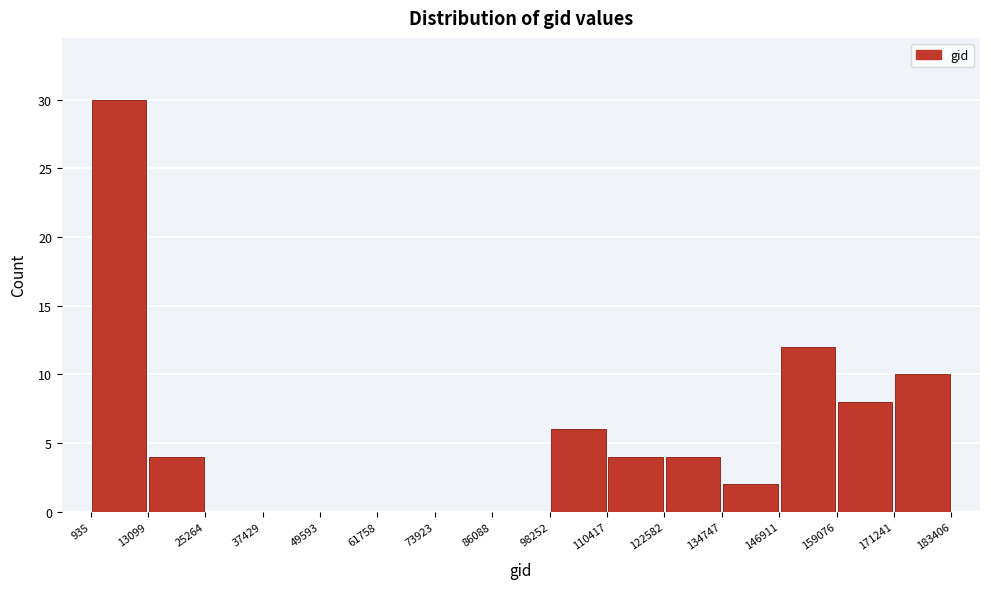

Reading left to right, transcribe this chart: for each bar, give the range it covers on the x-axis and its height. The values are not printed on the chart, so give them approximately, as read against the axis.

935 to 13099: 30
13099 to 25264: 4
25264 to 37429: 0
37429 to 49593: 0
49593 to 61758: 0
61758 to 73923: 0
73923 to 86088: 0
86088 to 98252: 0
98252 to 110417: 6
110417 to 122582: 4
122582 to 134747: 4
134747 to 146911: 2
146911 to 159076: 12
159076 to 171241: 8
171241 to 183406: 10